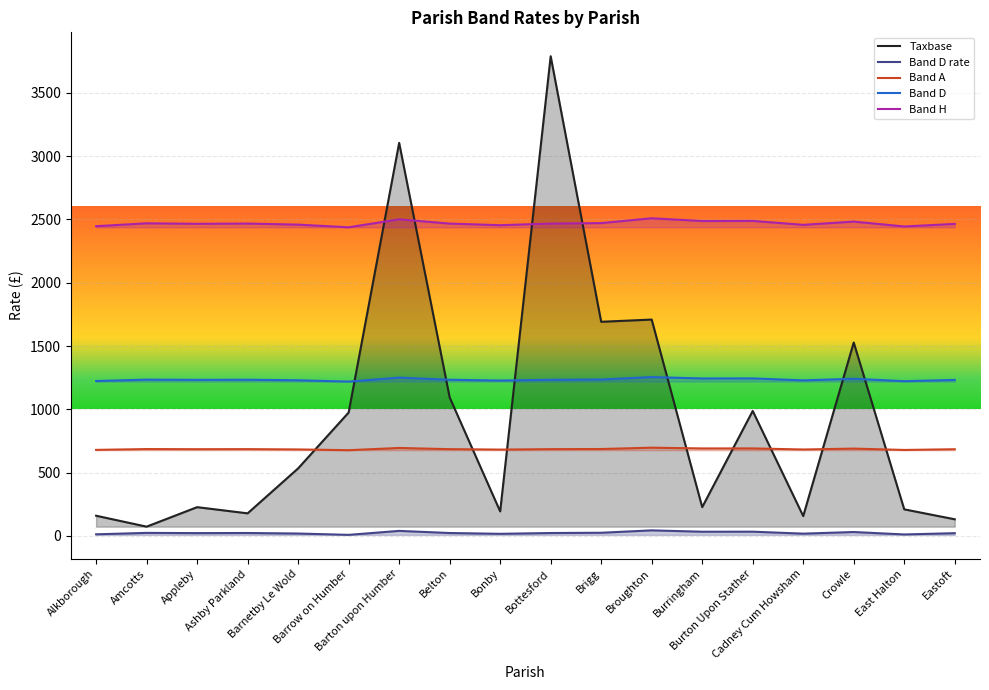

How many interior local peaks does the Band D series have?

6